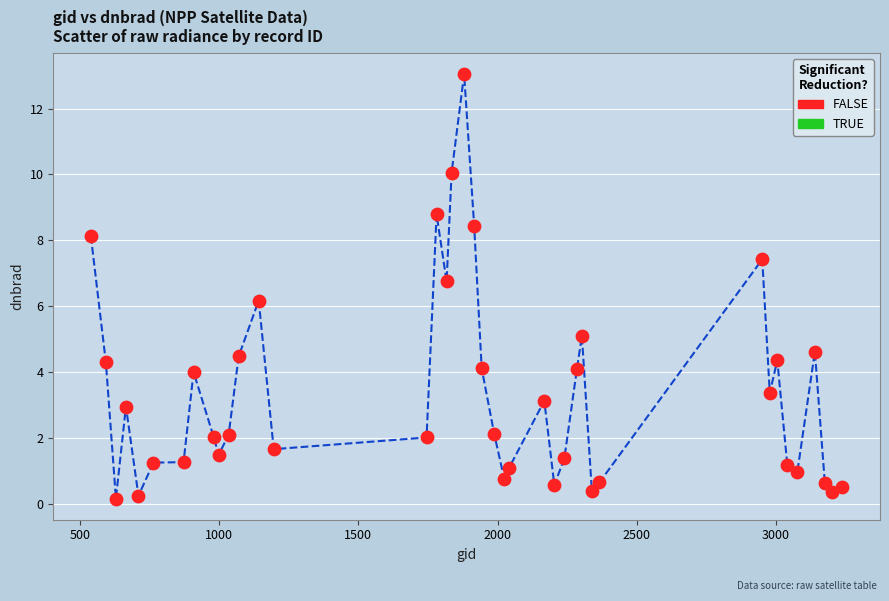

What Y value in the scatter plot is closest to 6?

6.2